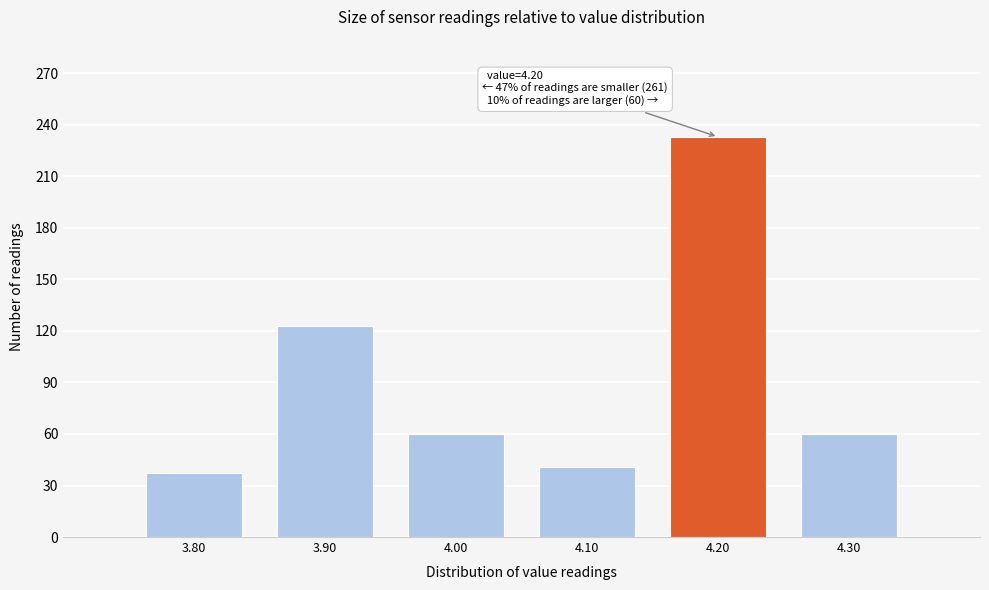

Which range on the x-axis has the tallest bar?

4.15 to 4.25